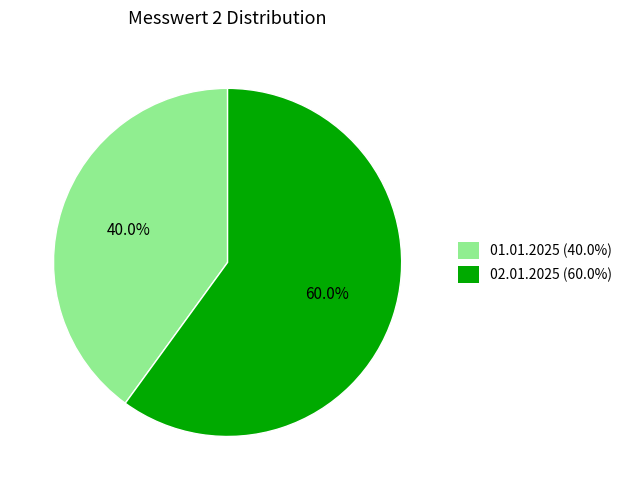

To the nearest percent, what portion does 02.01.2025 represent?

60%